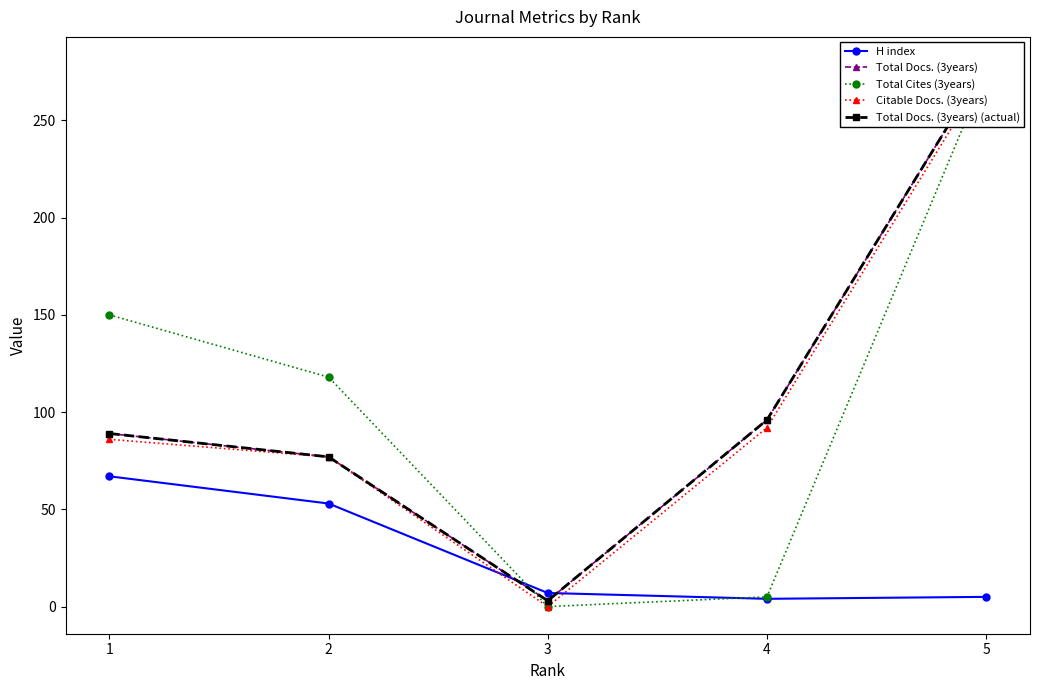

Where is the first local minimum for H index?

4